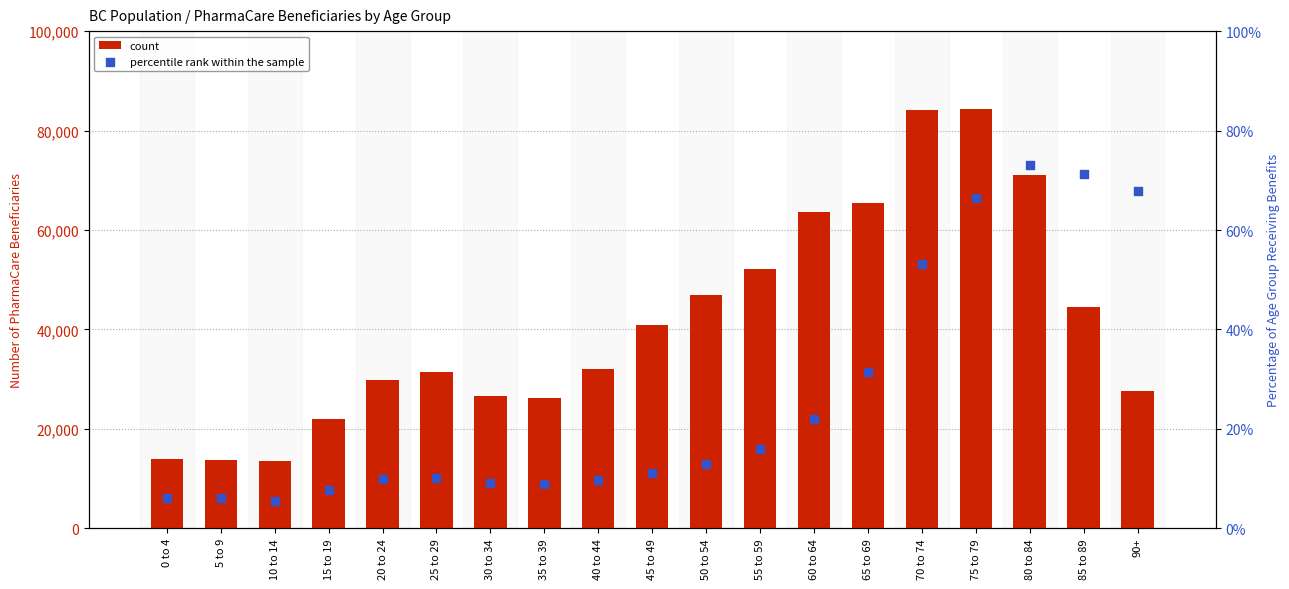

What are all the series names shown in the legend?

count, percentile rank within the sample